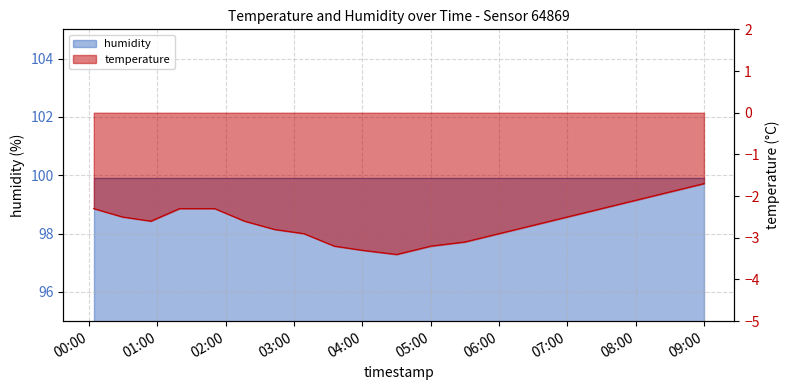

What is the value of the 13th point from the left?

-3.1